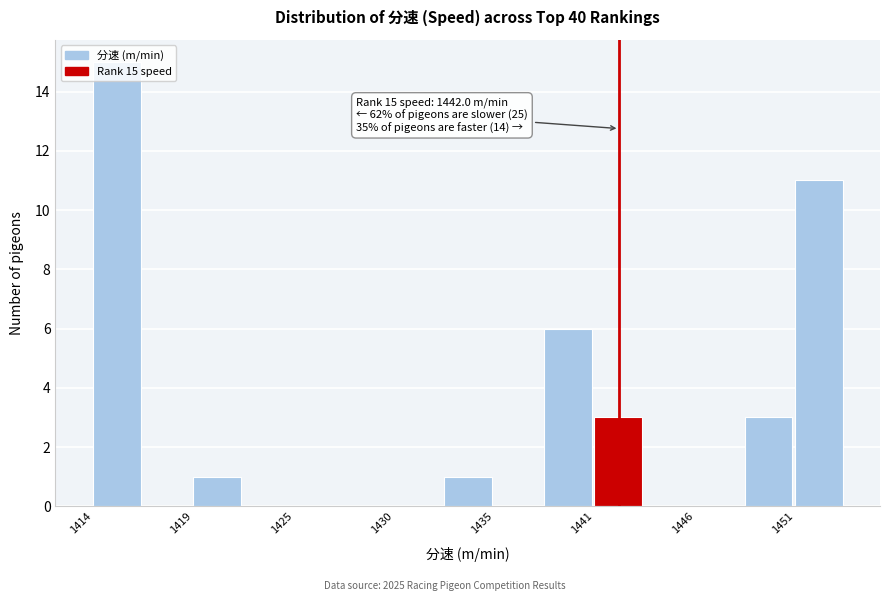

Around what value on the x-axis is the tallest bar? Give the approximate position of its centre, as read against the axis.

1415